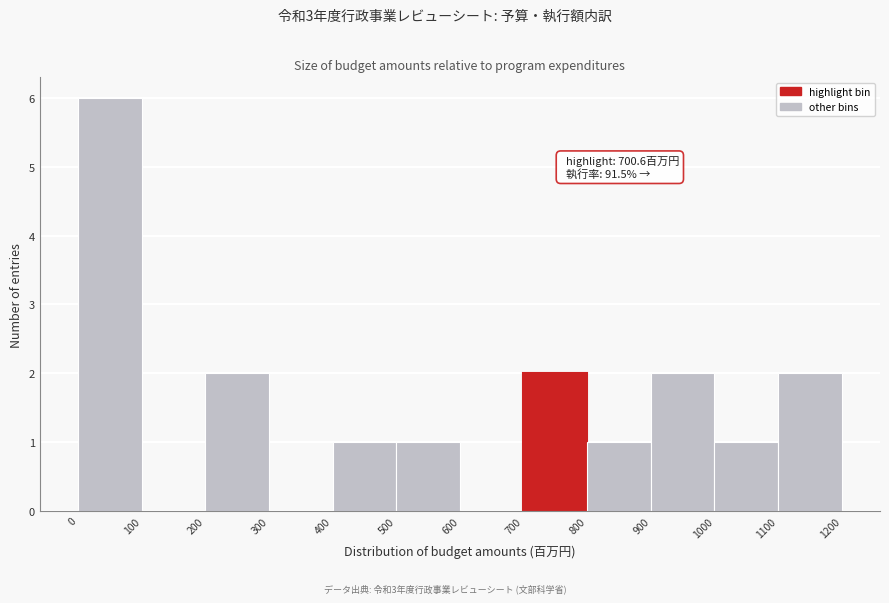

Which range on the x-axis has the tallest bar?

0 to 100